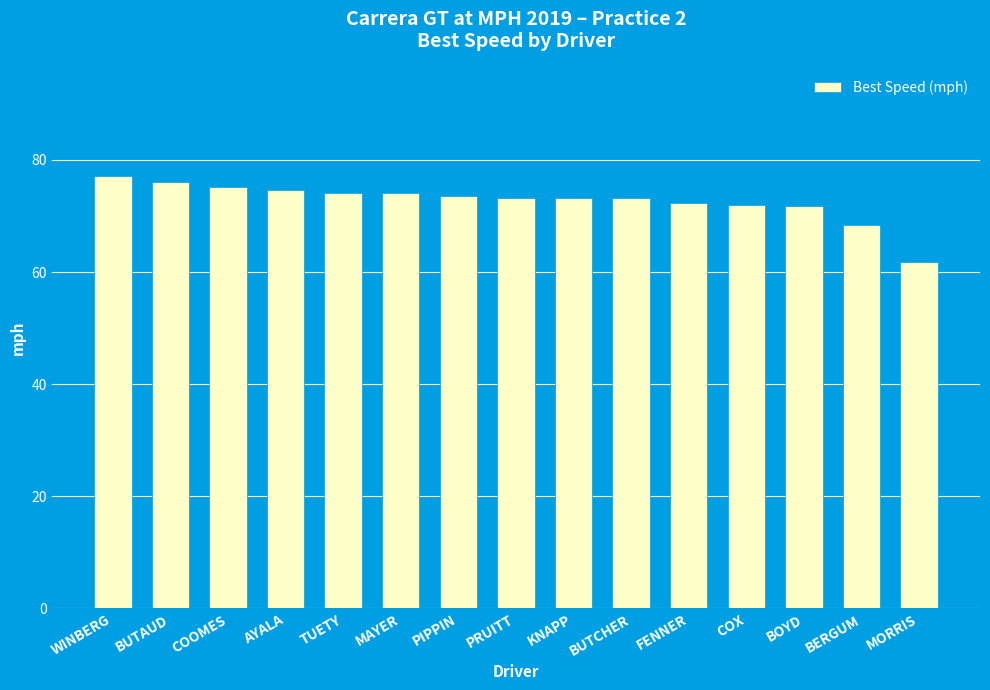

What is the sum of all values?

1090.8